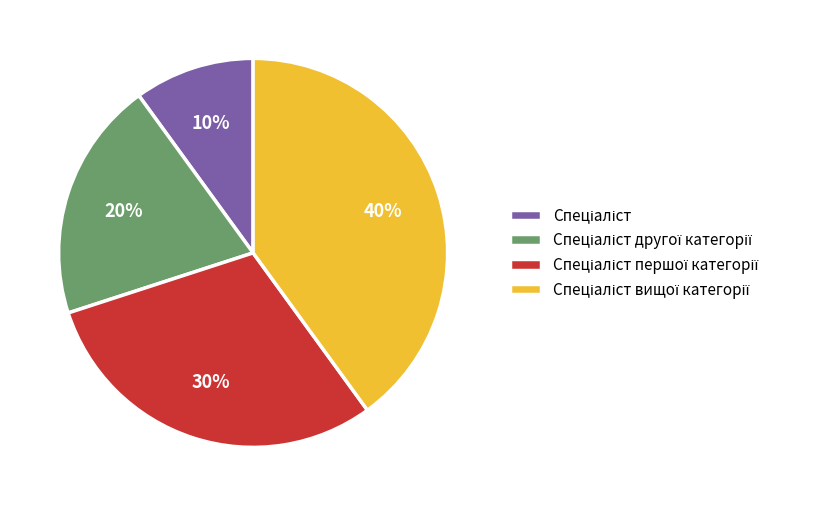

Count the number of slices in the pie.

4